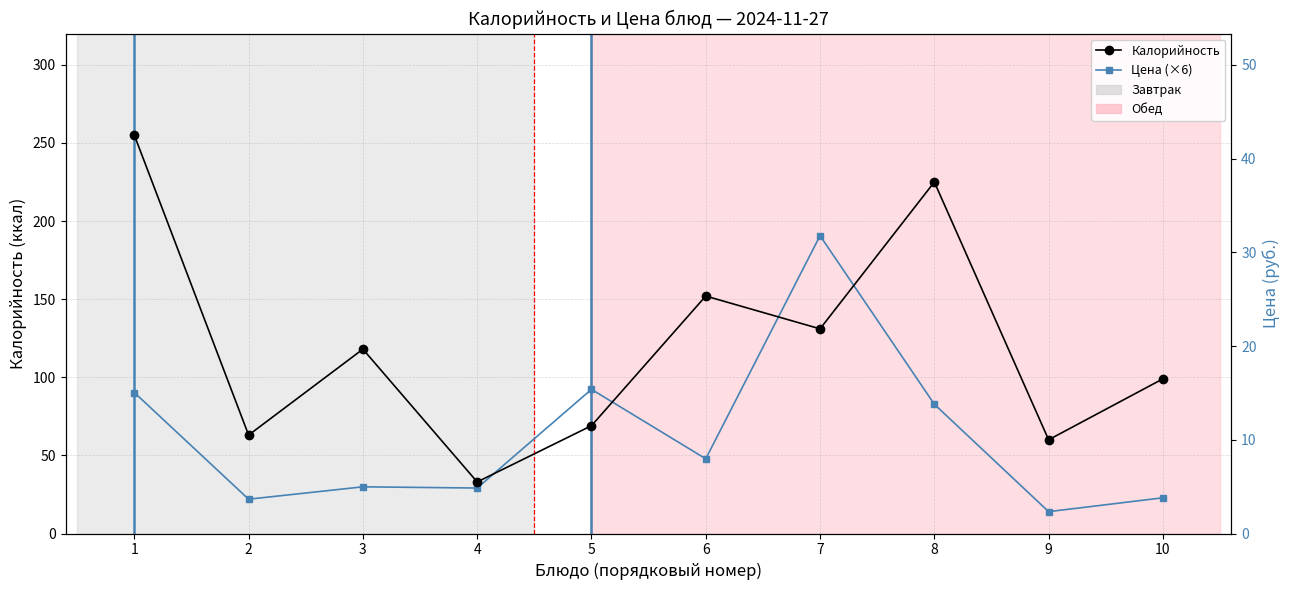

Read the Калорийность value at 1.

255.0